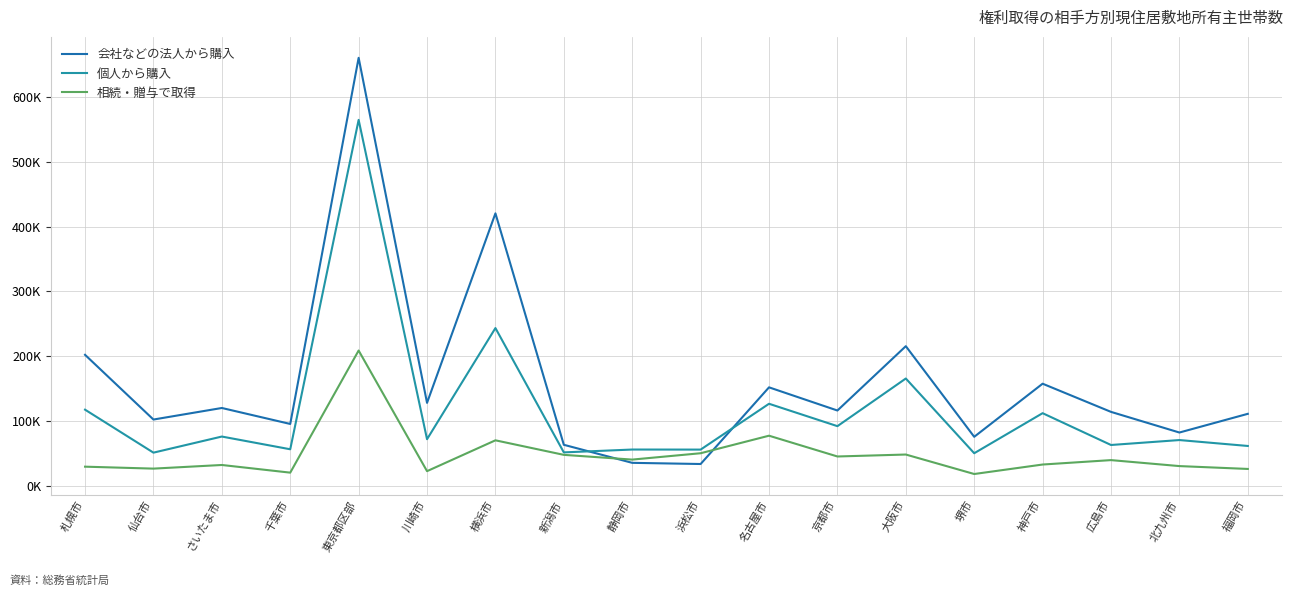

Reading right to left, what are all the values shown in this chart?

会社などの法人から購入: 111500	82700	114500	157900	76100	215700	116600	152300	34200	36000	63800	420300	128400	659900	95900	120500	102700	202400
個人から購入: 62000	71100	63500	112500	50800	165900	92500	127000	56400	56500	52100	243600	72400	564300	56900	76500	51700	117900
相続・贈与で取得: 26600	31000	40200	33400	18800	48800	45800	77800	50800	41000	48300	70700	23200	209000	20900	32700	27100	30100